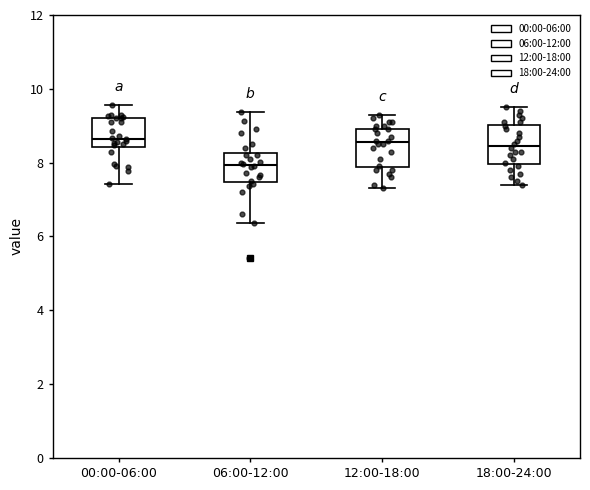

Where does the median line of the box for 12:00-18:00 sit on the y-axis? The values are not printed on the chart, so give them approximately, as read against the axis.

8.6